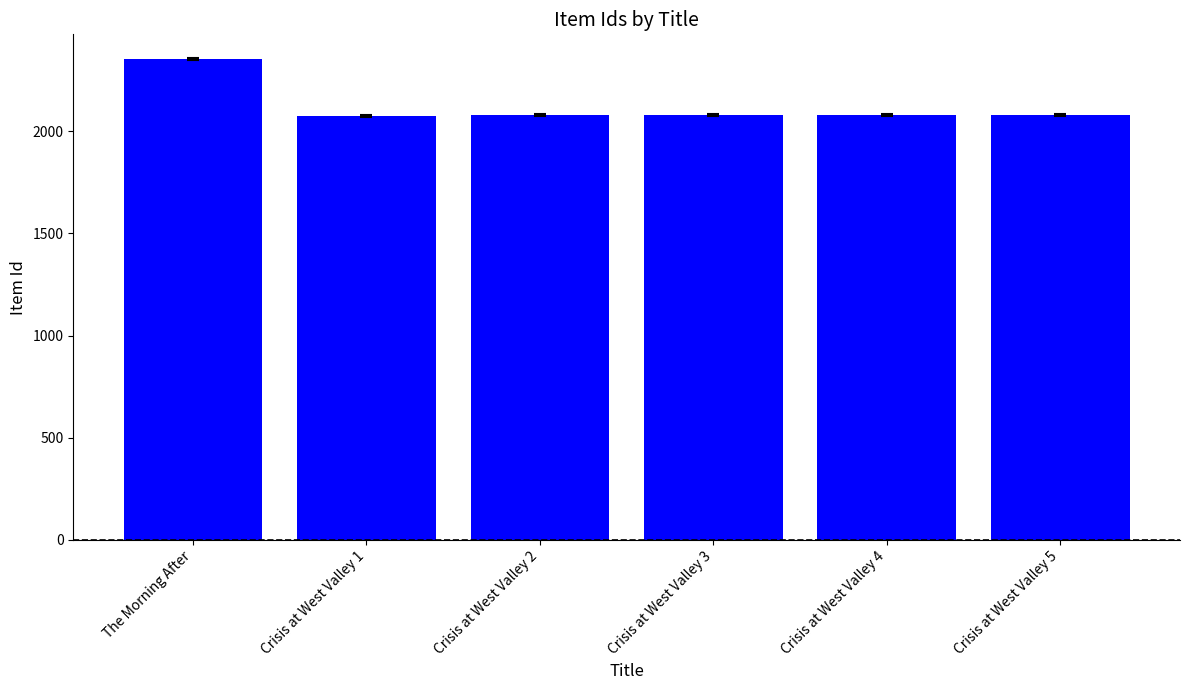

What is the greatest value displayed?

2351